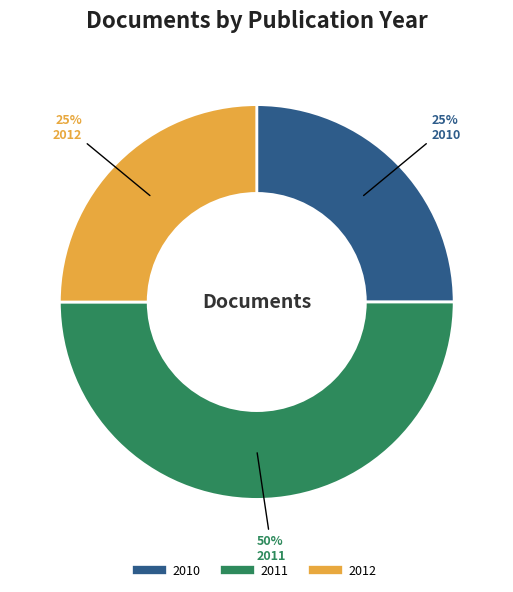

To the nearest percent, what is the average slice percentage?

33%